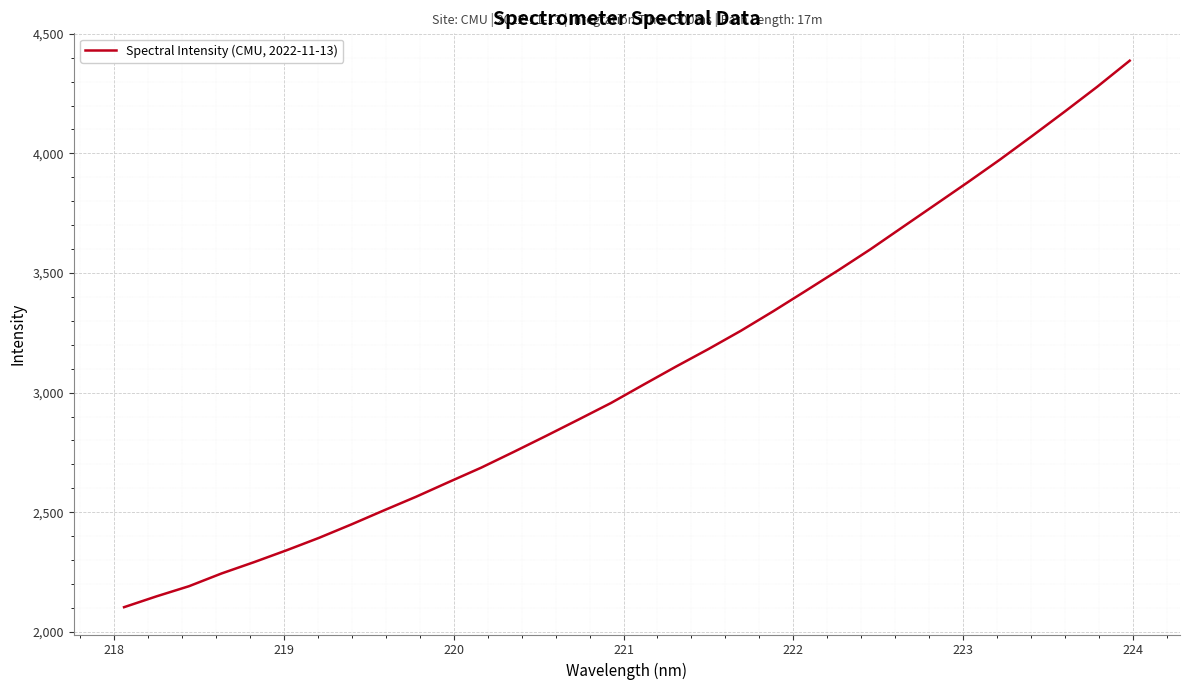

What is the maximum value shown in the chart?

4387.7